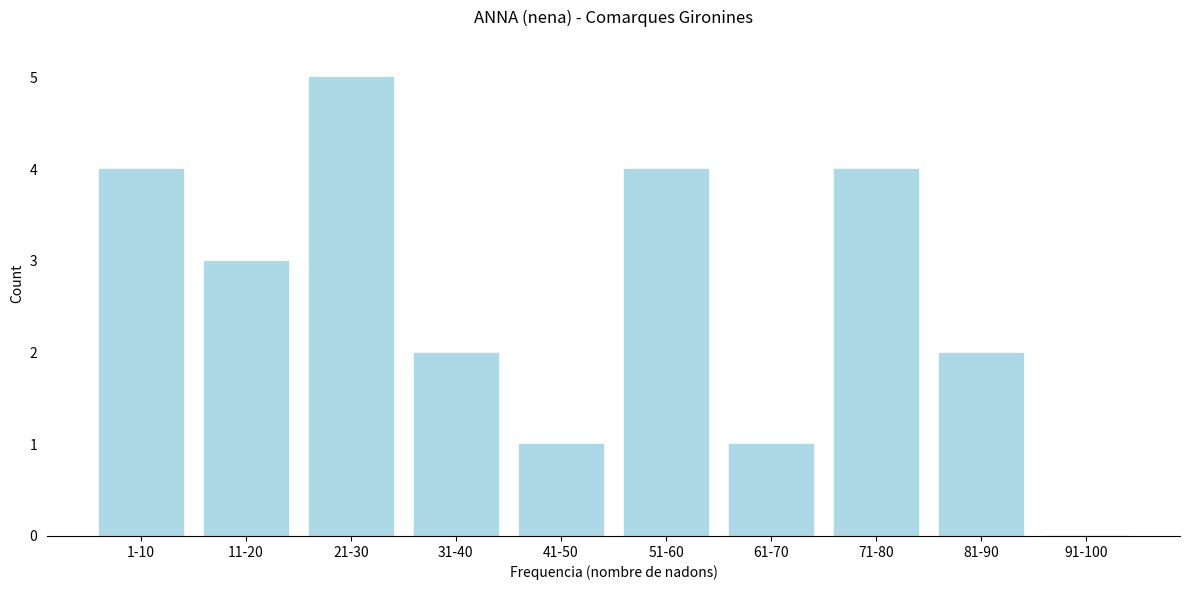

Reading left to right, what are all the values shown in this chart?

1-10=4	11-20=3	21-30=5	31-40=2	41-50=1	51-60=4	61-70=1	71-80=4	81-90=2	91-100=0